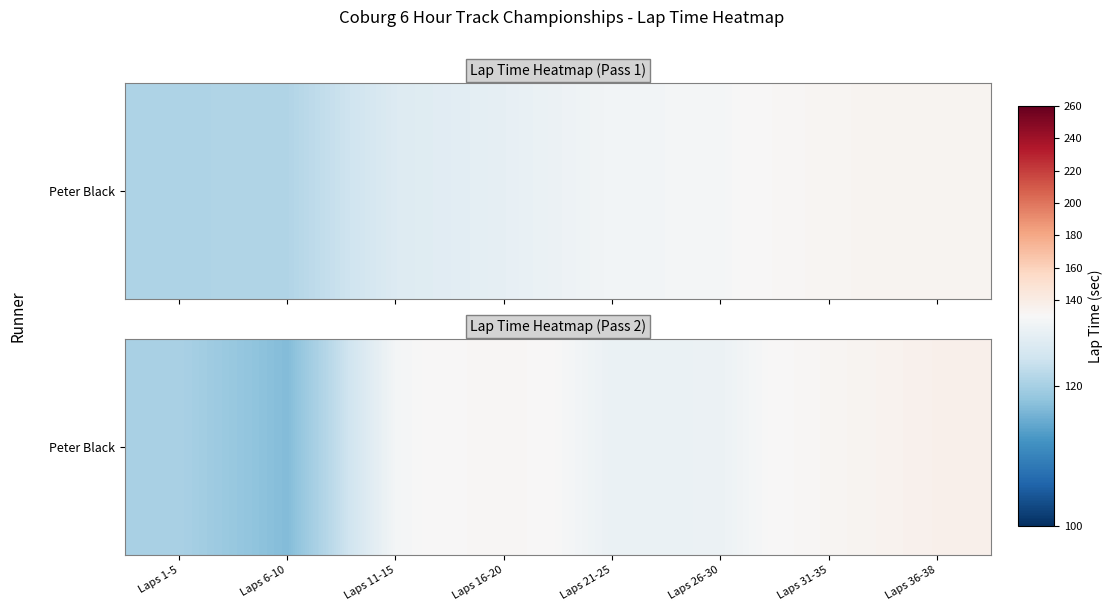

The value at Laps 36-38 is 219.5. True or false?

False